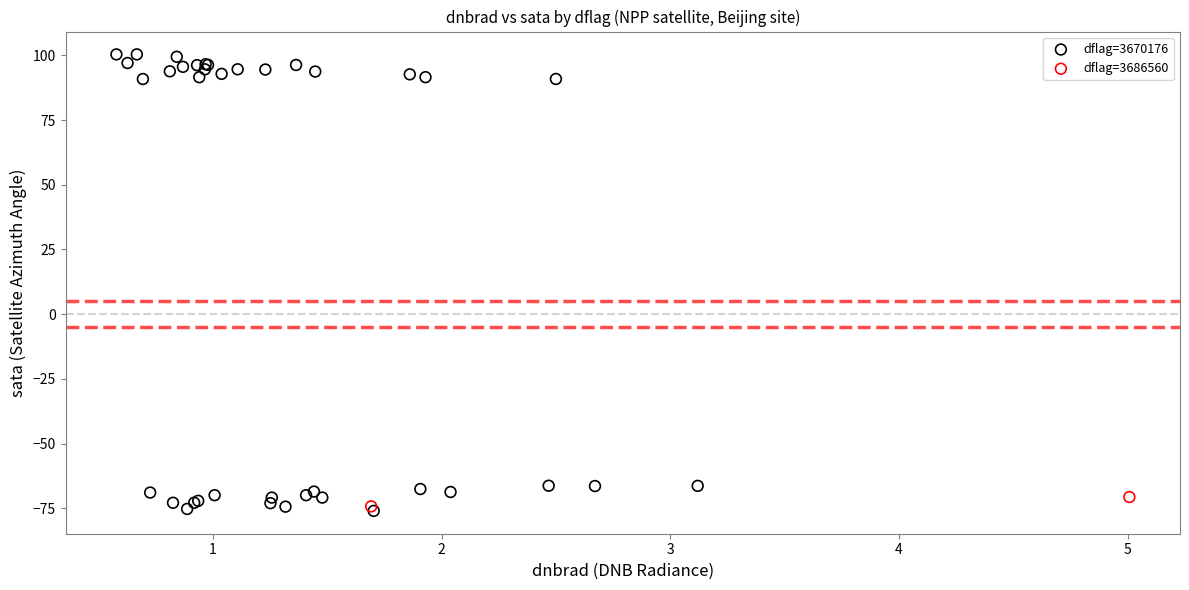

Which series has the largest Y range (max minus min)?

dflag=3670176